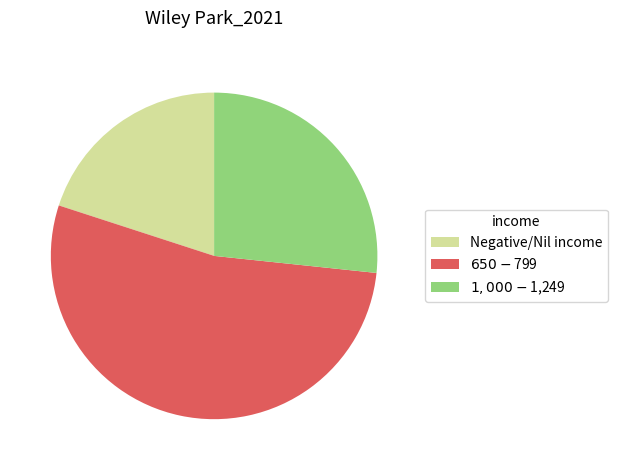

Is there any slice that represents more than half of the pie?

Yes